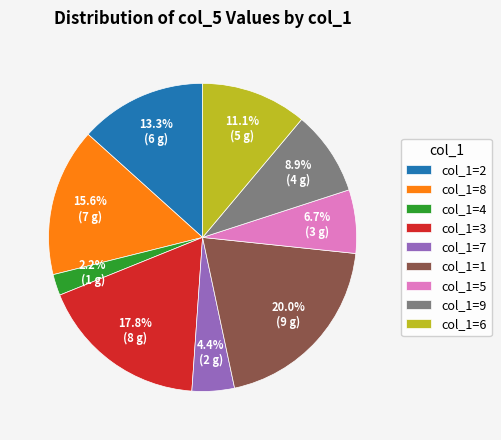

Rank the categories by value from lowest to highest.

col_1=4, col_1=7, col_1=5, col_1=9, col_1=6, col_1=2, col_1=8, col_1=3, col_1=1